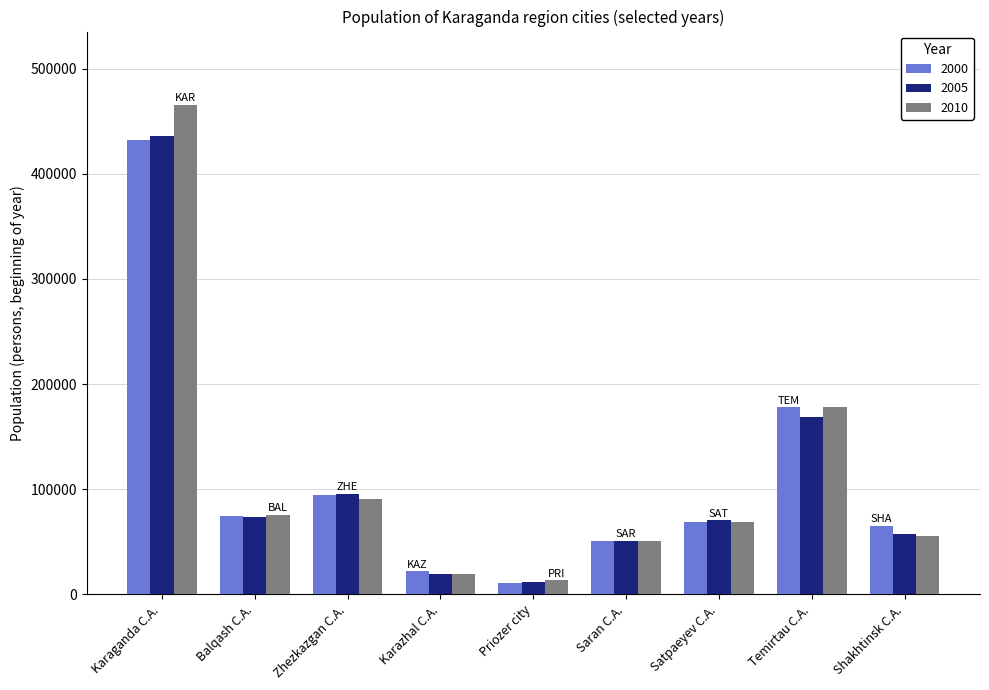

What is the approximate value of 2005 at Temirtau C.A., to the nearest 100?

169100